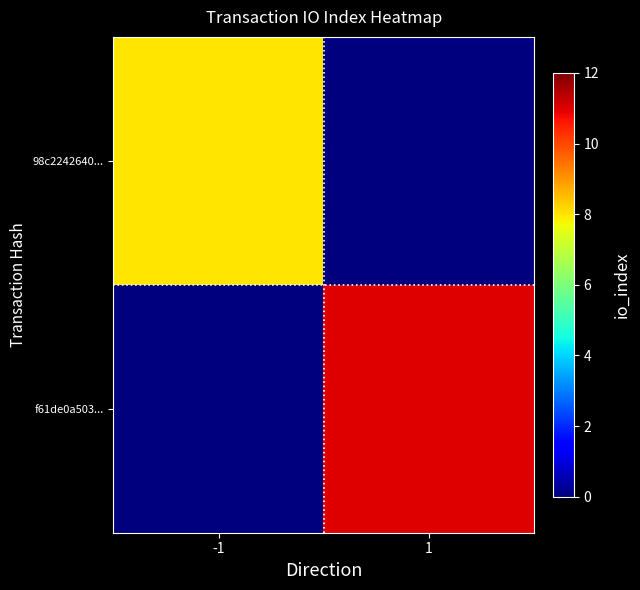

At -1, list the series in order from smallest to largest.

f61de0a503..., 98c2242640...